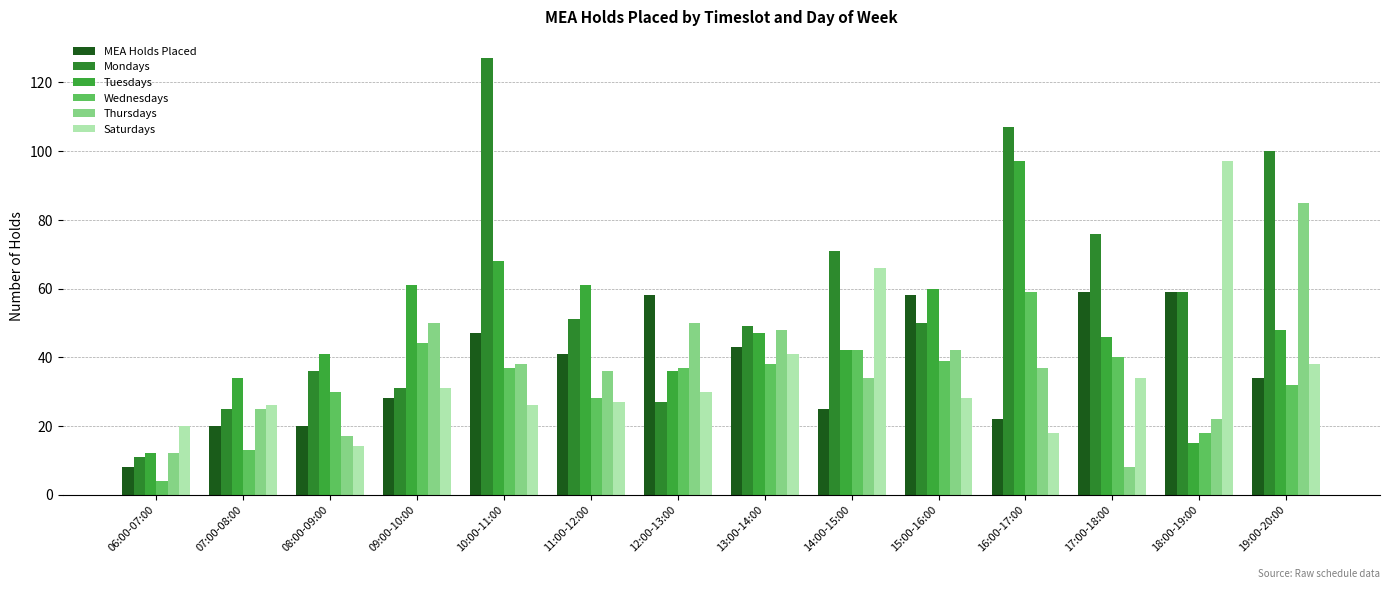

True or false: Wednesdays has a value of 14 at 13:00-14:00.

False